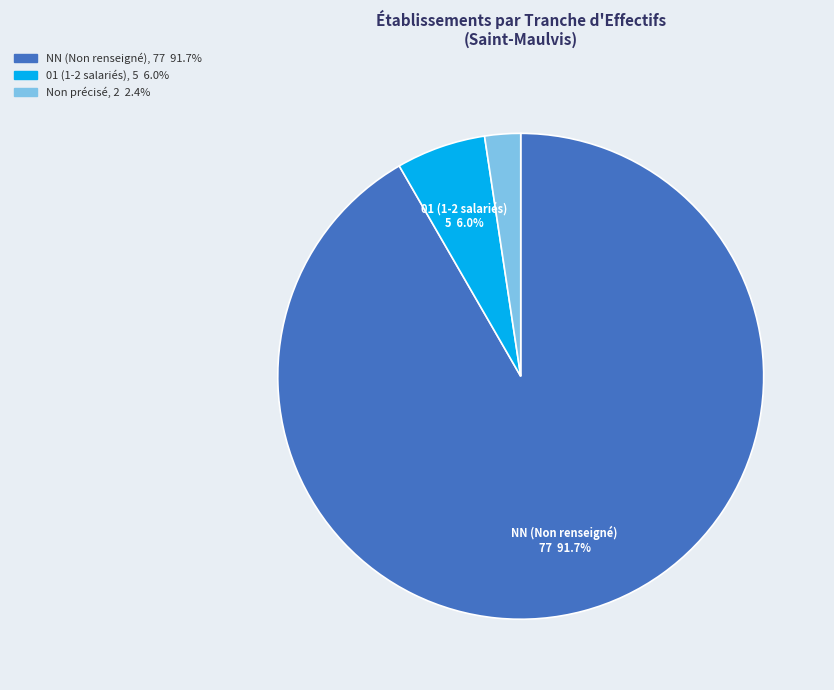

Does any single category account for the majority?

Yes